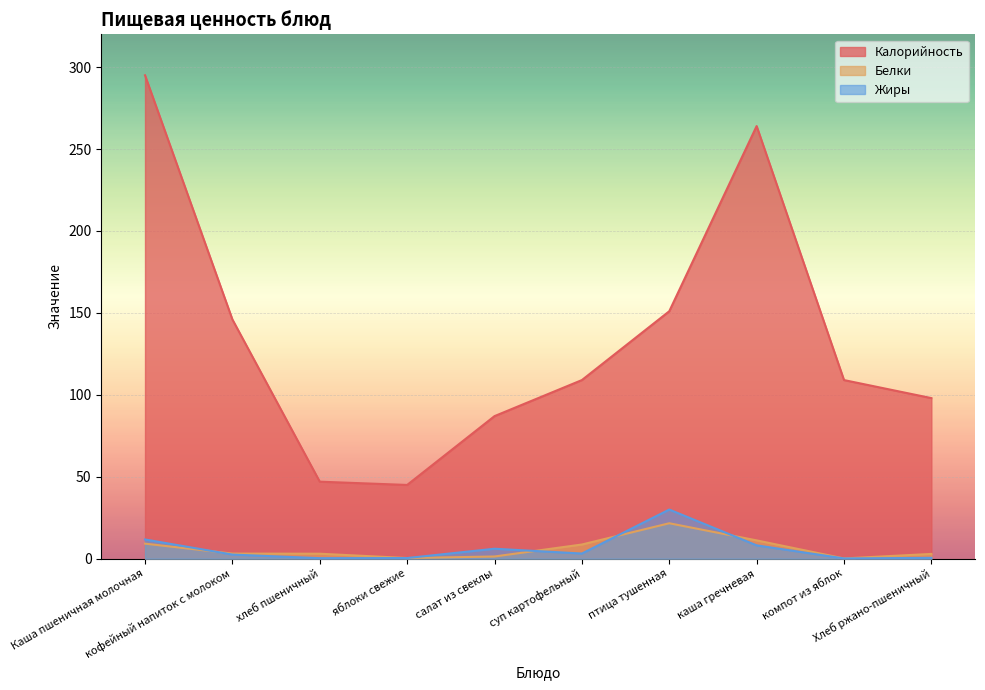

What is the sum of the Калорийность values at птица тушенная and каша гречневая?

415.0